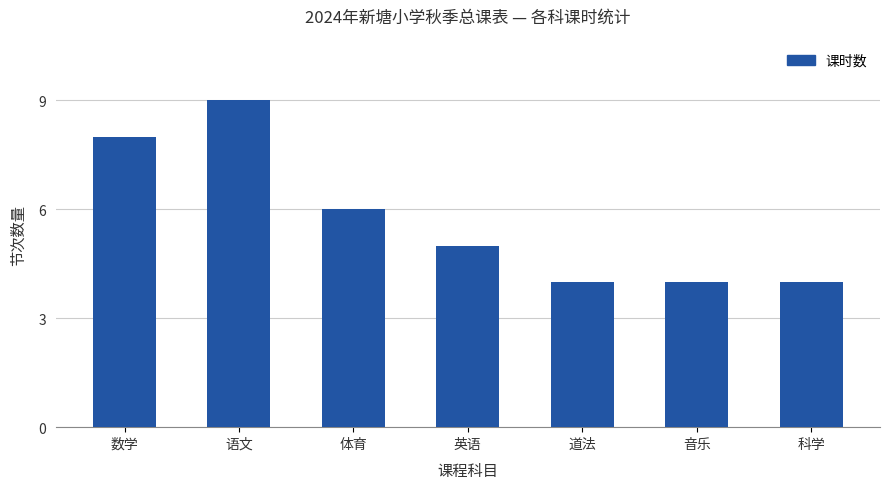

Where does the data first go above 5?

数学